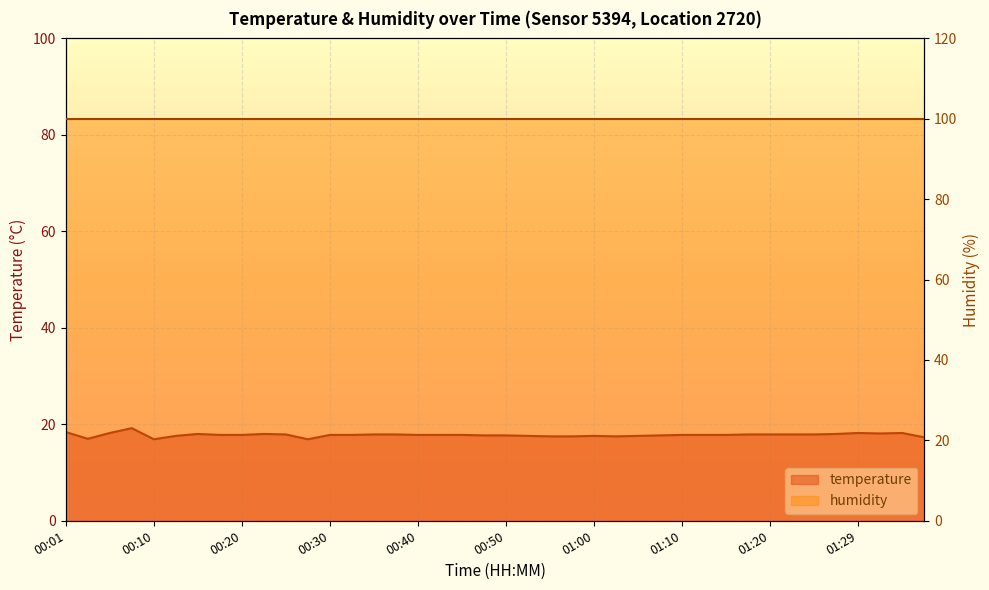

Reading right to left, transcribe all the data shown in this chart.

01:37=17.3	01:34=18.2	01:32=18.1	01:29=18.2	01:27=18.0	01:24=17.9	01:22=17.9	01:20=17.9	01:17=17.9	01:15=17.8	01:12=17.8	01:10=17.8	01:07=17.7	01:05=17.6	01:02=17.5	01:00=17.6	00:57=17.5	00:55=17.5	00:52=17.6	00:50=17.7	00:47=17.7	00:45=17.8	00:42=17.8	00:40=17.8	00:37=17.9	00:35=17.9	00:33=17.8	00:30=17.8	00:28=16.9	00:25=17.9	00:23=18.0	00:20=17.8	00:18=17.8	00:15=18.0	00:13=17.6	00:10=16.9	00:08=19.2	00:05=18.2	00:03=17.0	00:01=18.4